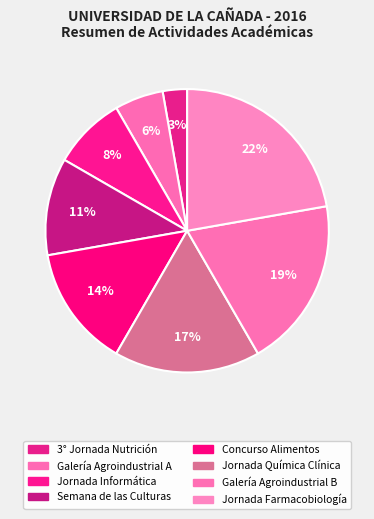

How many slices are in this pie chart?

8